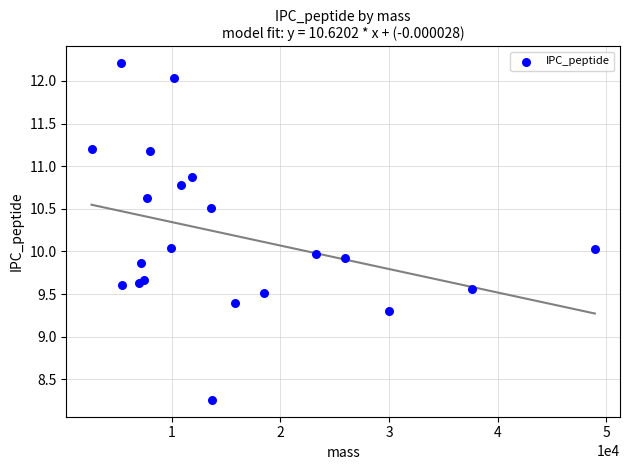

List the coordinates of all points as (Y, X) pairs, reading left to right.

(11.2, 2623.2)  (12.2, 5329.1)  (9.6, 5410.4)  (9.6, 6949.0)  (9.9, 7127.2)  (9.7, 7474.5)  (10.6, 7749.8)  (11.2, 8013.3)  (10.0, 9918.3)  (12.0, 10235.0)  (10.8, 10865.5)  (10.9, 11906.3)  (10.5, 13629.5)  (8.3, 13678.2)  (9.4, 15847.2)  (9.5, 18486.0)  (10.0, 23252.0)  (9.9, 25986.9)  (9.3, 30028.7)  (9.6, 37609.6)  (10.0, 48940.9)